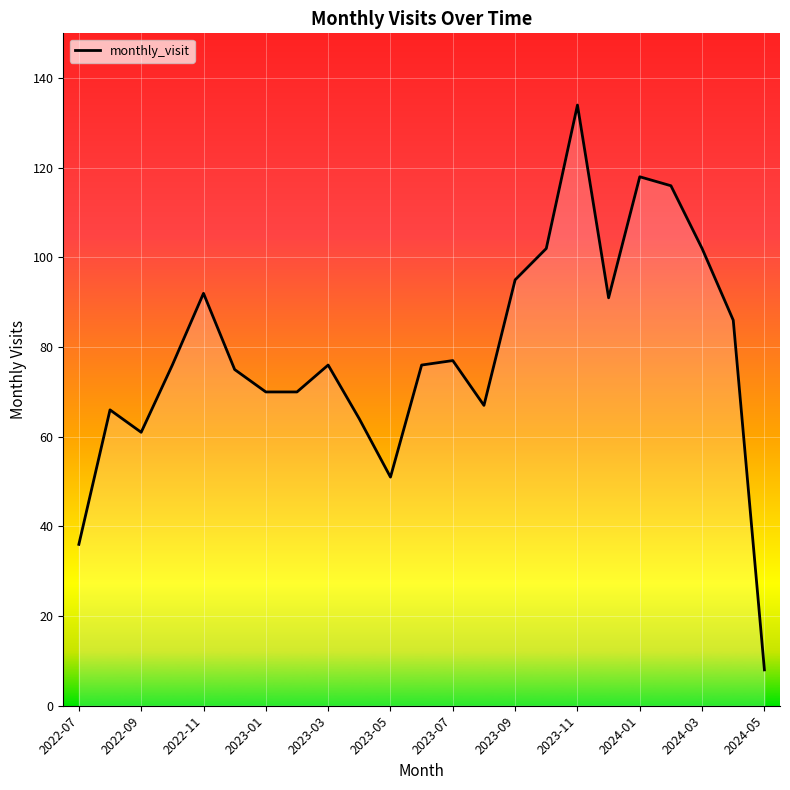

How many lines are shown in the chart?

1